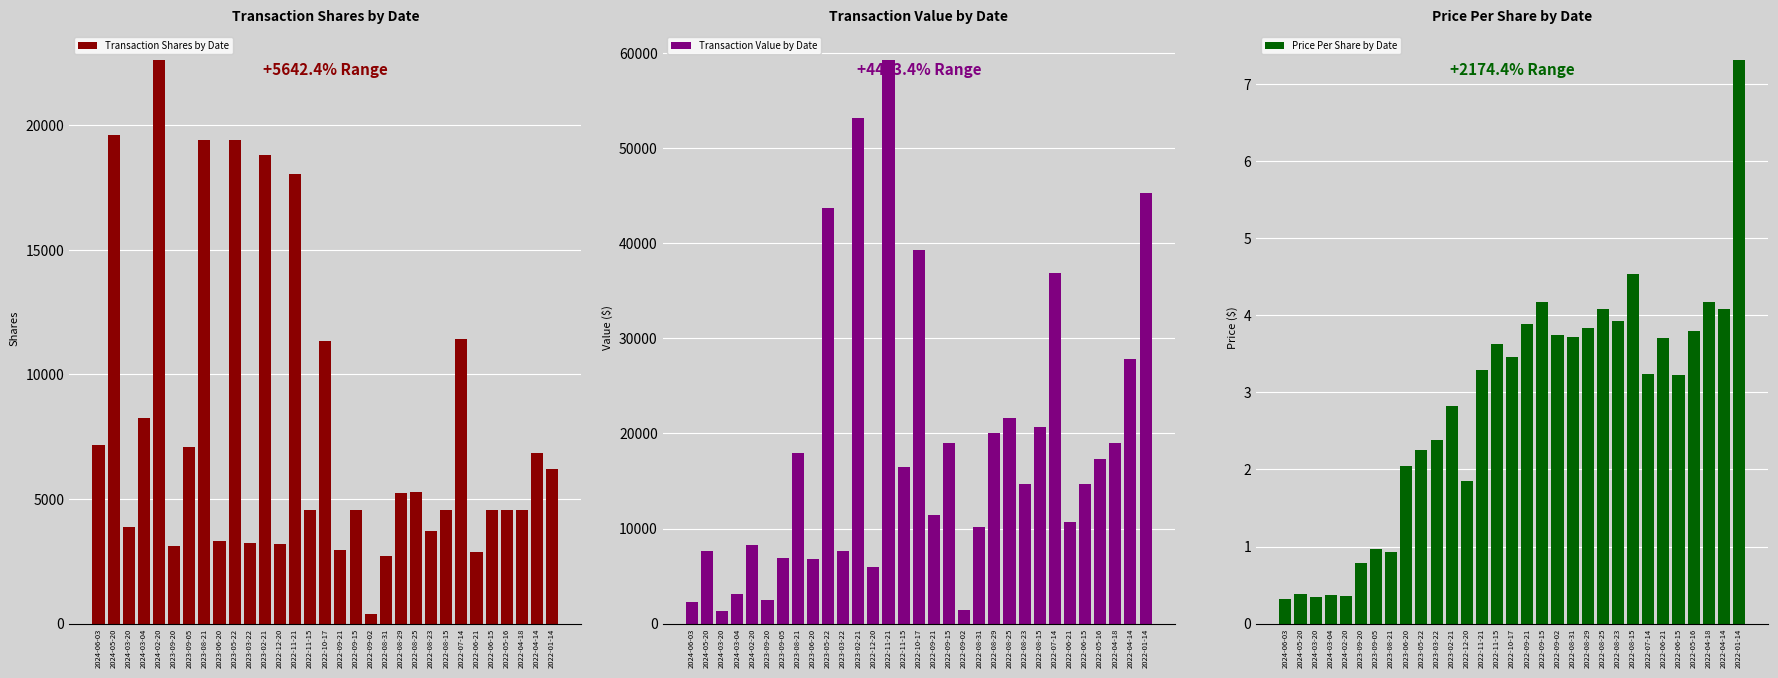

Read the Transaction Shares by Date value at 2022-06-15.

4551